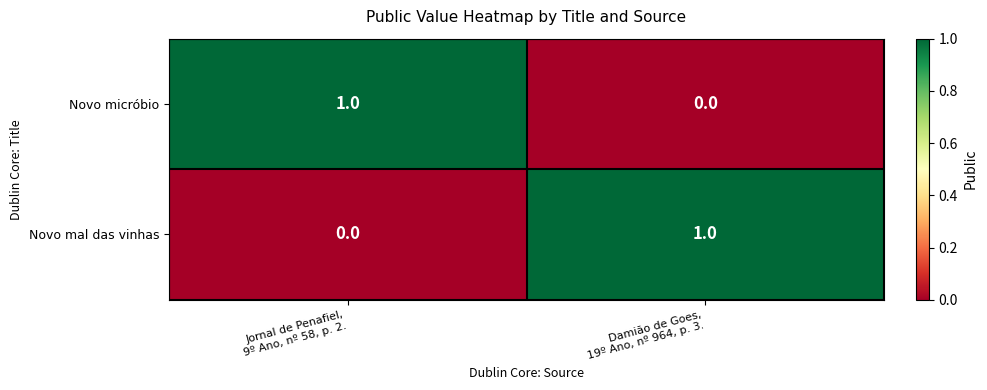

Reading left to right, extract all data points from this chart.

Novo micróbio: 1	0
Novo mal das vinhas: 0	1